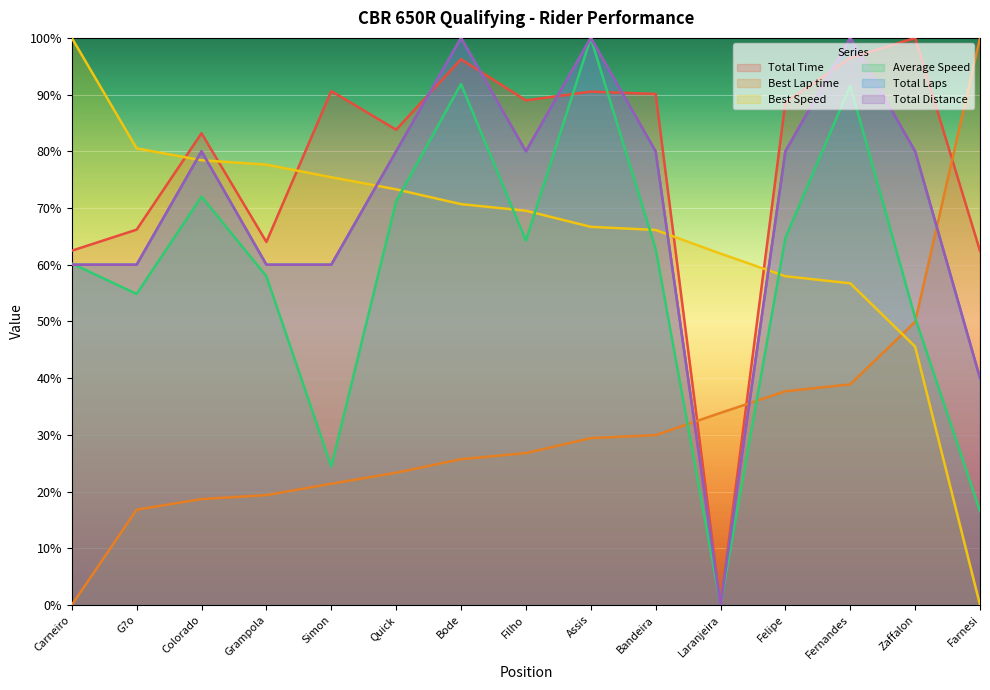

True or false: Average Speed has a value of 4.6 at Farnesi.

False